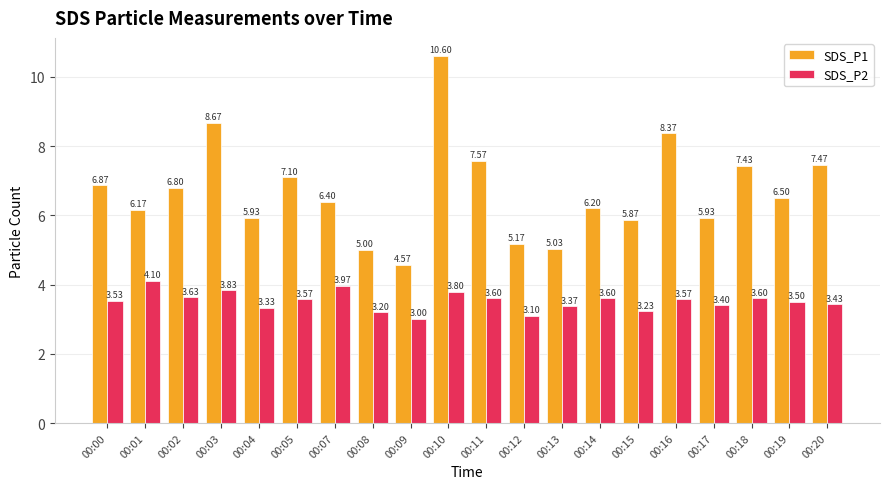

True or false: SDS_P2 has a value of 6.8 at 00:07.

False